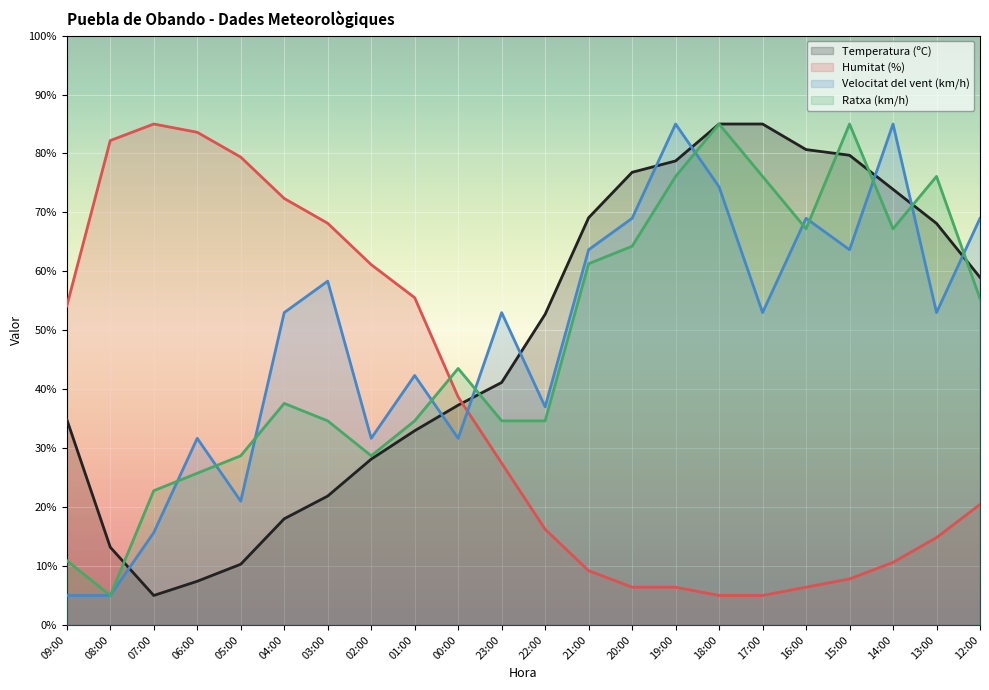

Between 20:00 and 18:00, which series saw the biggest shift?

Ratxa (km/h)